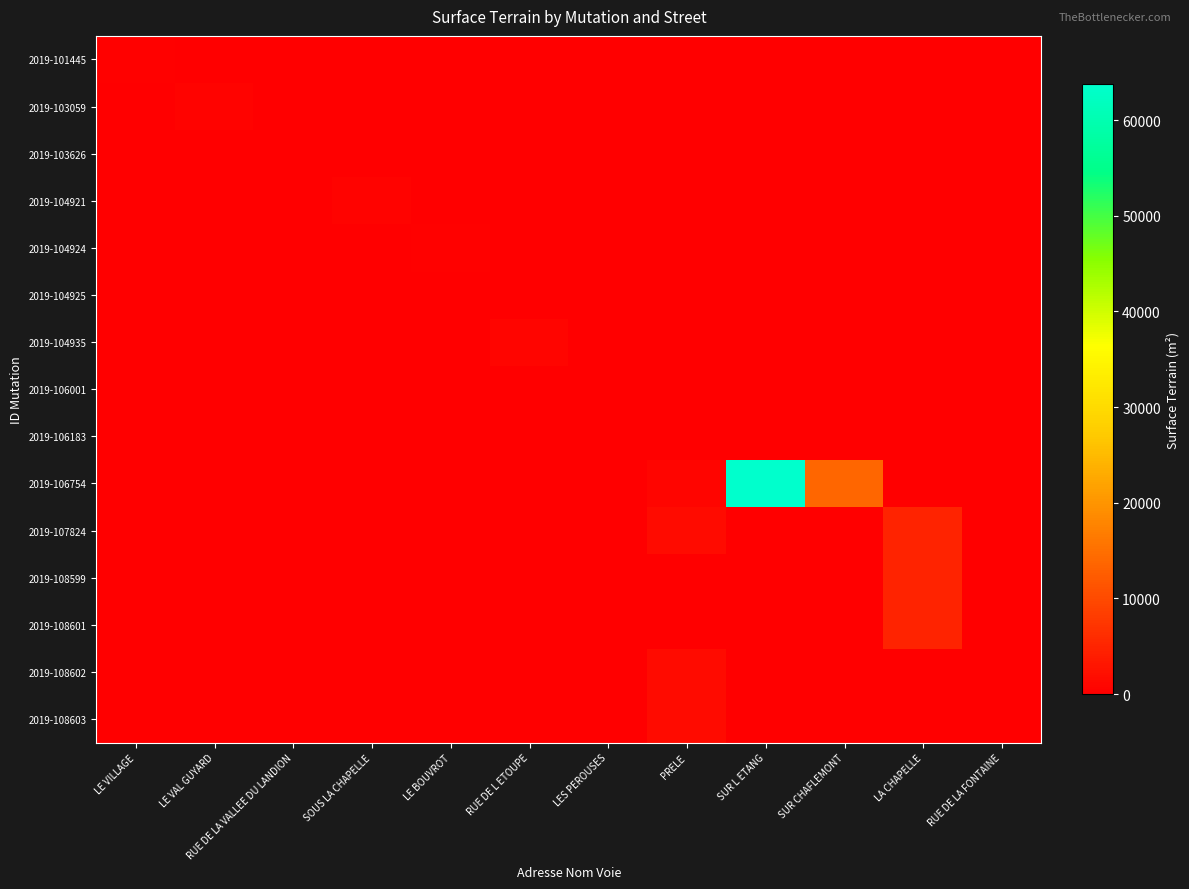

Between SUR CHAFLEMONT and RUE DE LA FONTAINE, which series saw the biggest shift?

2019-106754